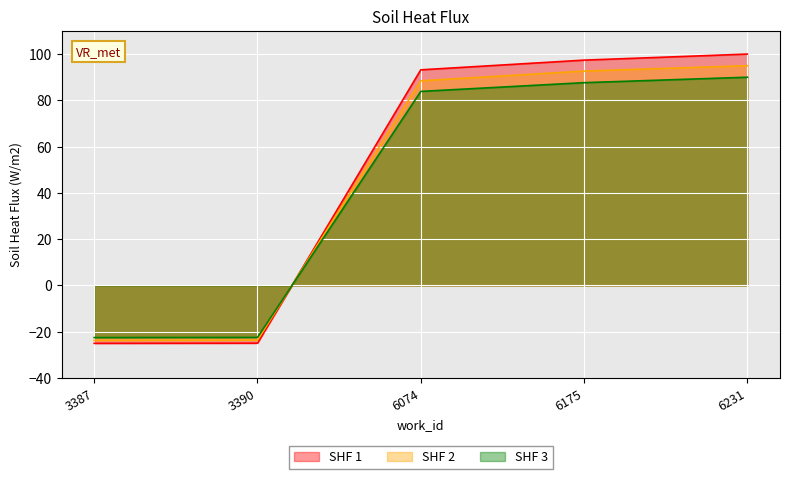

Reading right to left, list all the values displayed in this chart.

SHF 1: 6231=100.0	6175=97.4	6074=93.2	3390=-24.9	3387=-25.0
SHF 2: 6231=95.0	6175=92.7	6074=88.4	3390=-23.6	3387=-23.8
SHF 3: 6231=90.0	6175=87.6	6074=83.9	3390=-22.4	3387=-22.5